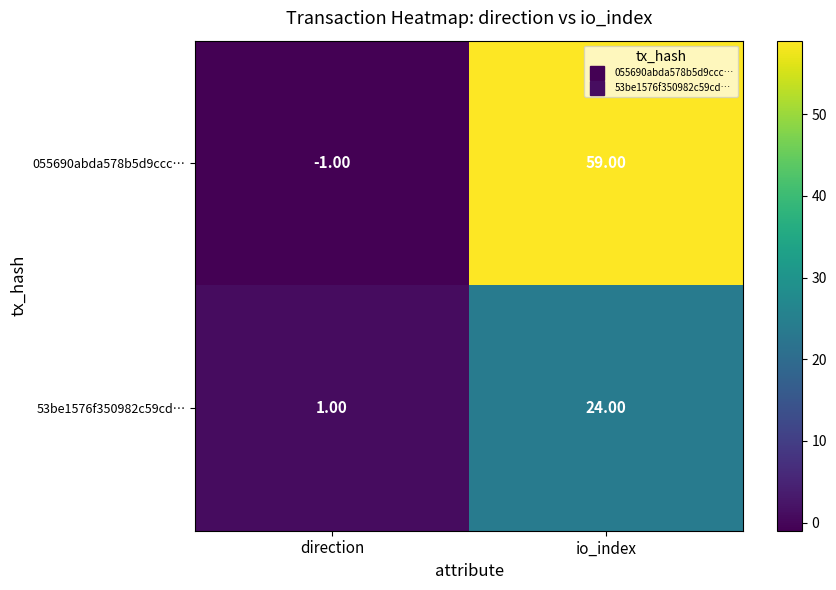

At which label does 055690abda578b5d9ccc… reach its minimum?

direction